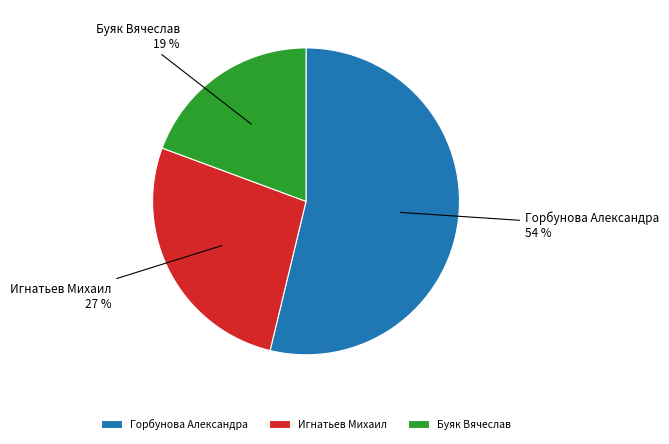

Approximately how many times larger is the value at Буяк Вячеслав compared to Игнатьев Михаил?

0.7